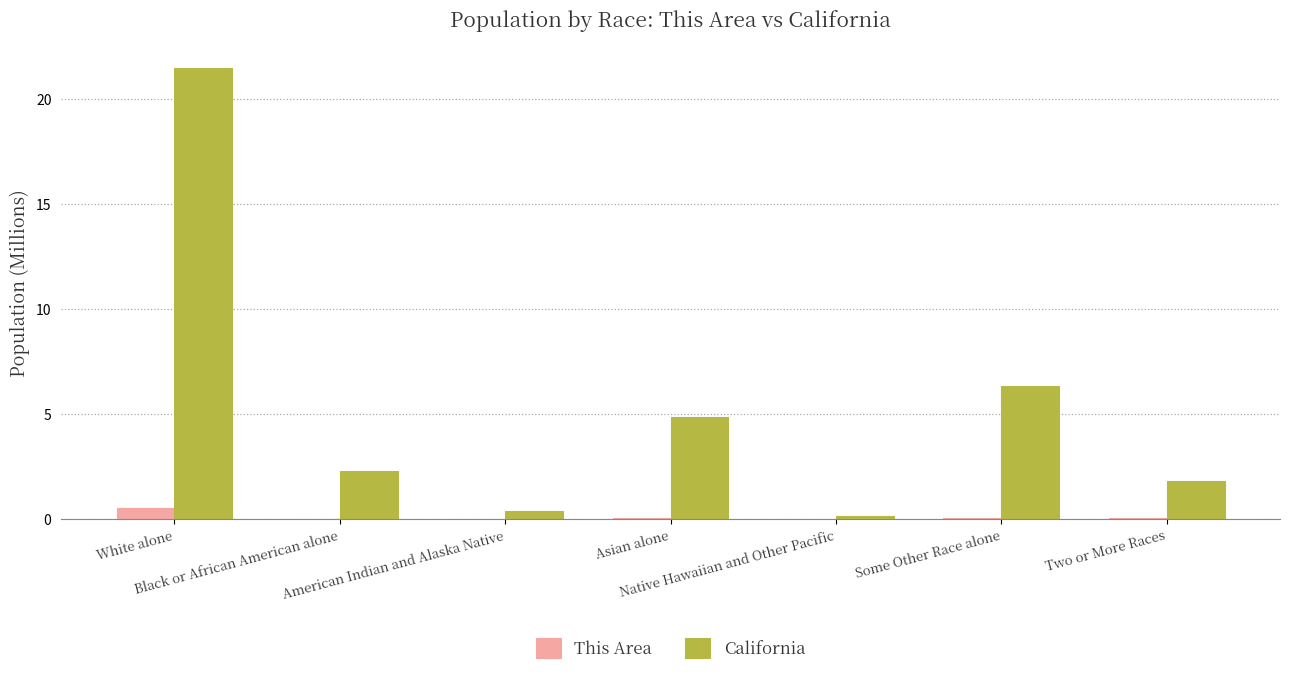

Which label corresponds to the largest value in the chart?

White alone